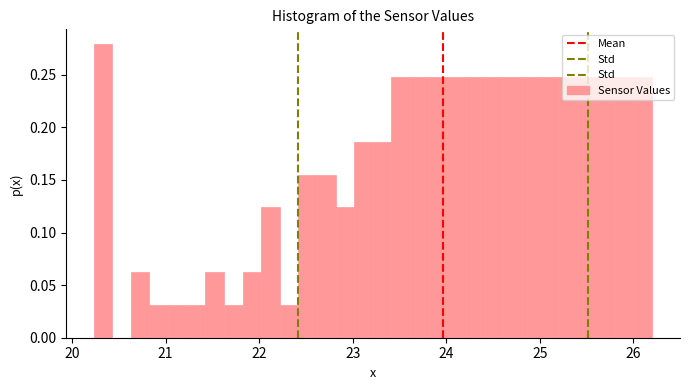

Around what value on the x-axis is the tallest bar? Give the approximate position of its centre, as read against the axis.

20.3